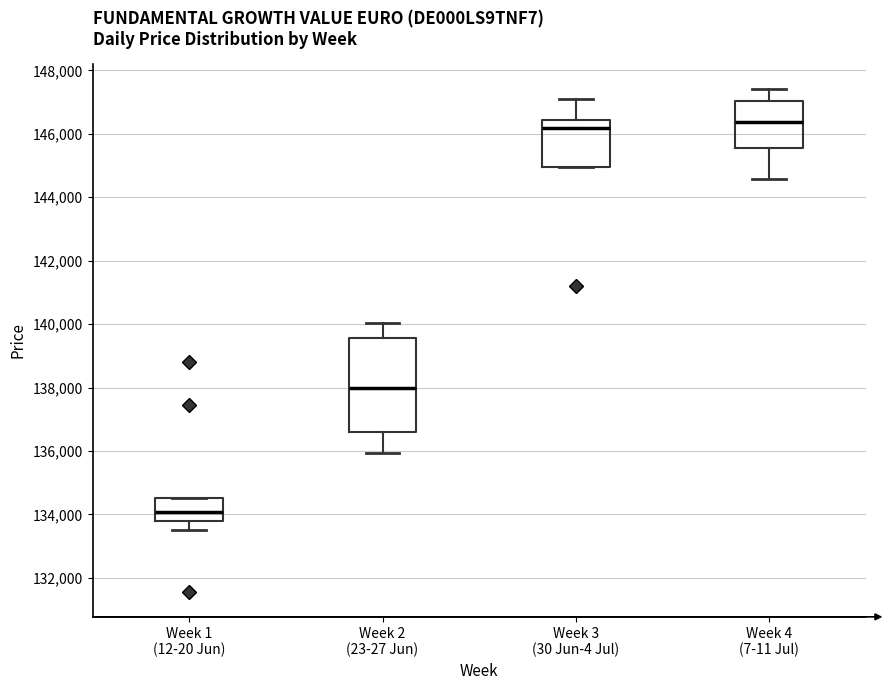

Reading left to right, transcribe this box plot: for each box, give where its median line is, the range the box spans, and where its two whiskers end, as read against the y-axis. The values are not printed on the chart, so give them approximately, as read against the axis.

Week 1 (12-20 Jun): median 134000, box 133800 to 134600, whiskers 133600 to 134600
Week 2 (23-27 Jun): median 138000, box 136600 to 139600, whiskers 136000 to 140000
Week 3 (30 Jun-4 Jul): median 146200, box 145000 to 146400, whiskers 145000 to 147200
Week 4 (7-11 Jul): median 146400, box 145600 to 147000, whiskers 144600 to 147400